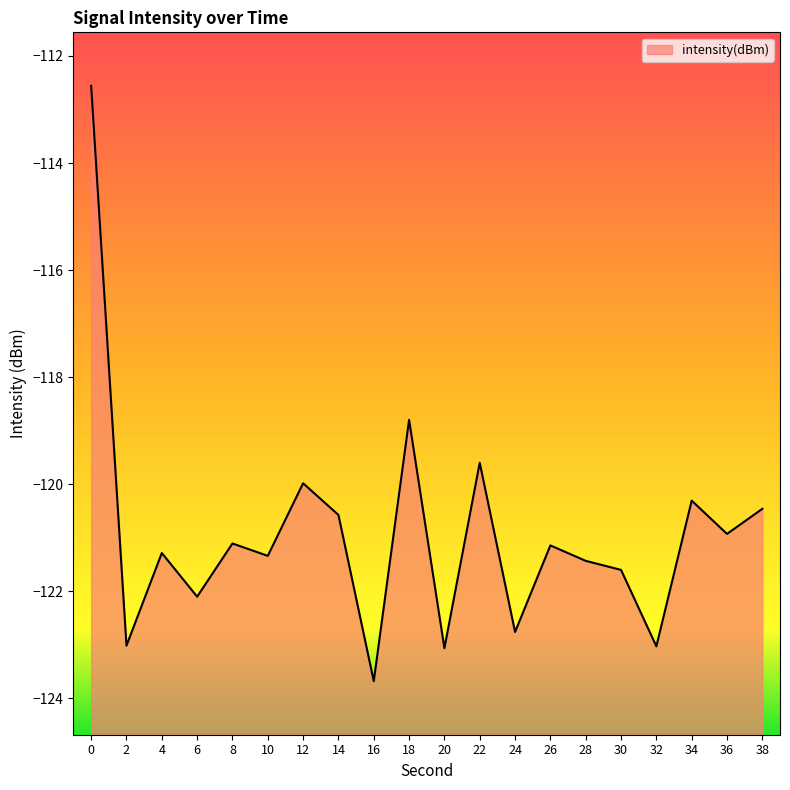

Is it true that the value at 22 is -119.6?

True